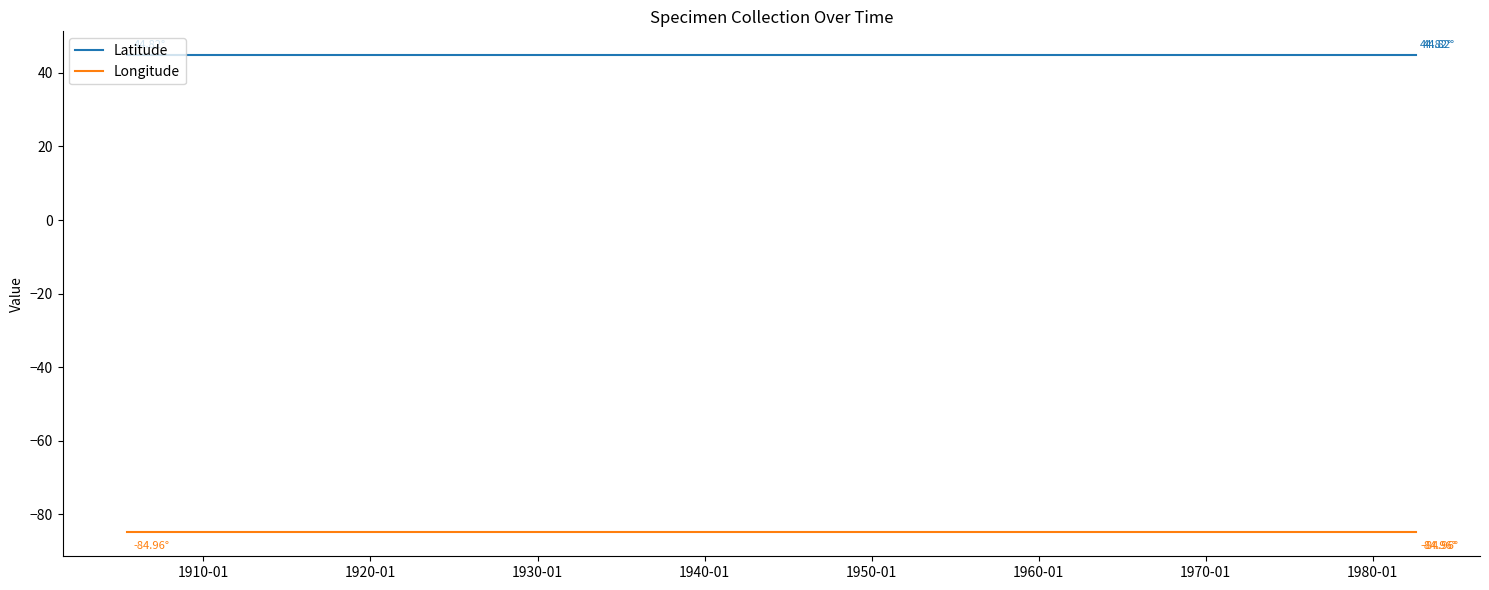

Is the value of Latitude at 1920-01 greater than the value of Longitude at 1910-01?

Yes